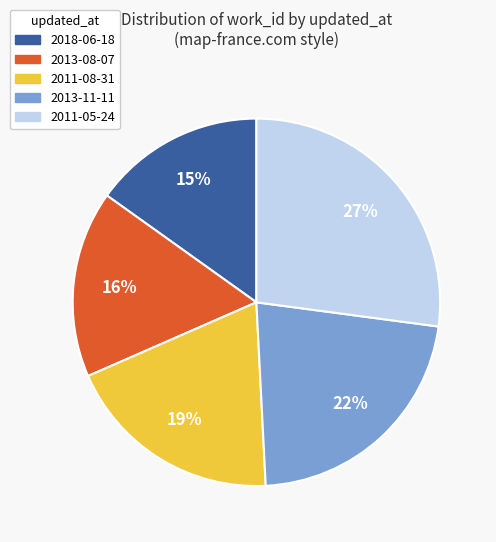

Does 2013-11-11 represent more than half of the total?

No